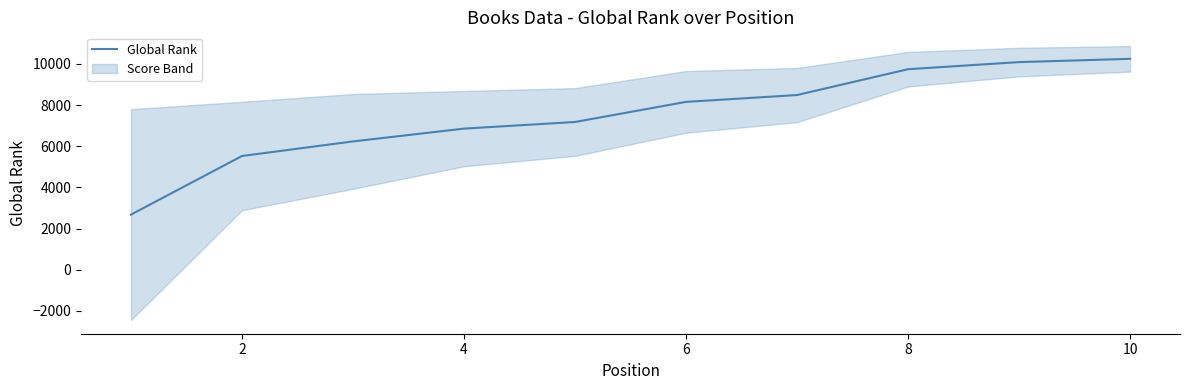

What is the sum of all values?

75160